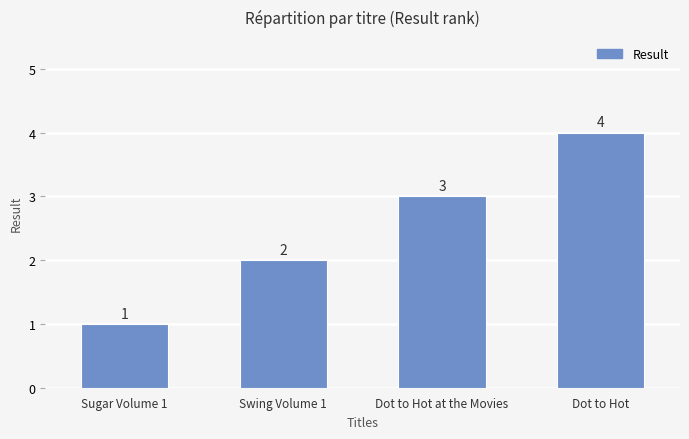

What is the change in value from Dot to Hot at the Movies to Dot to Hot?

+1